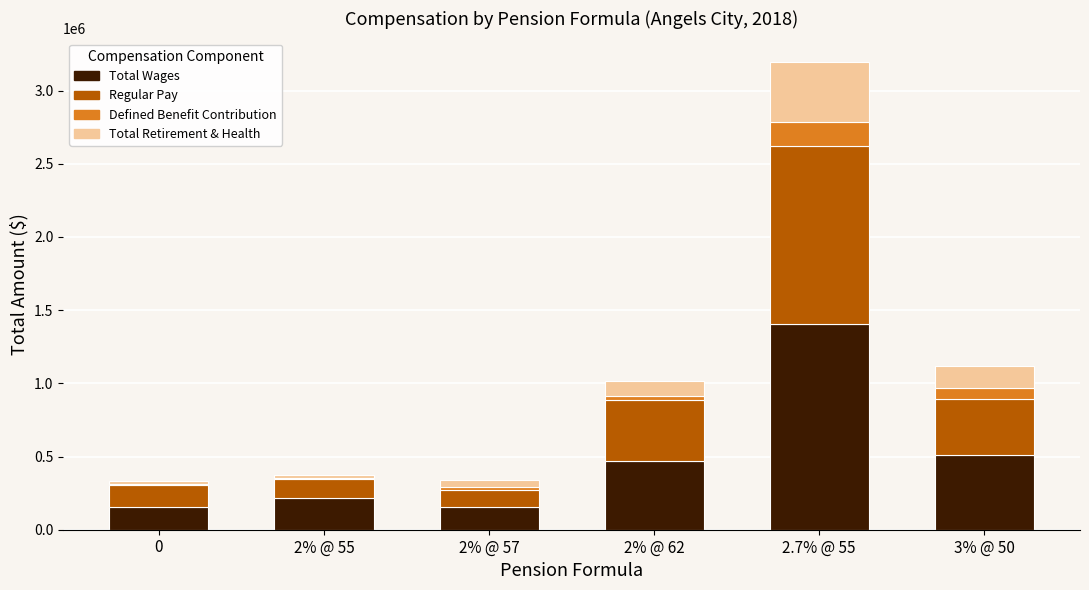

True or false: Total Wages has a value of 157059 at 0.

True